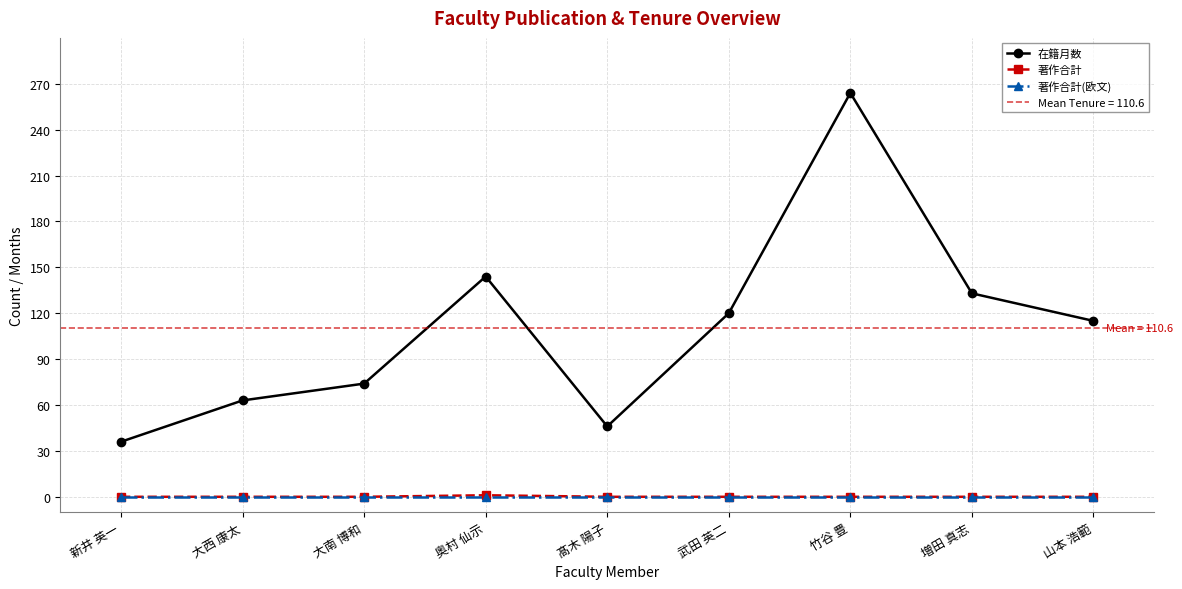

Which series has the largest range (max minus min)?

在籍月数